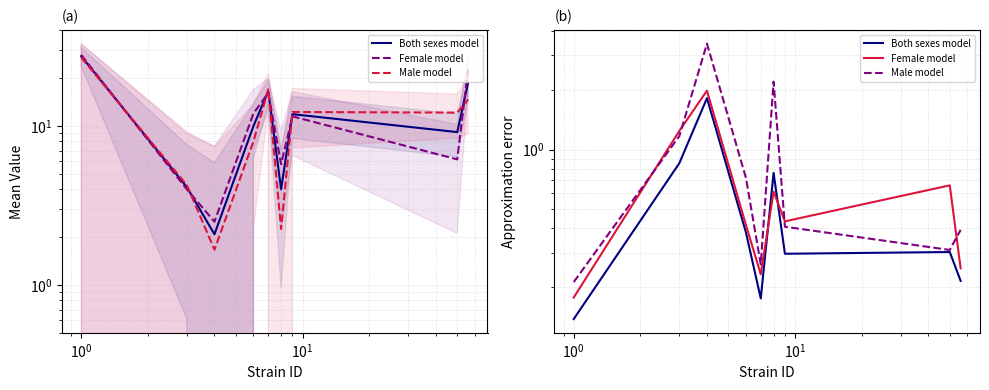

What is the minimum value for Female model?

0.2